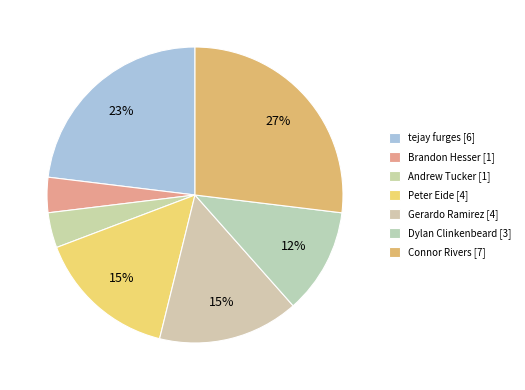

What is the smallest slice in the pie chart?

Brandon Hesser